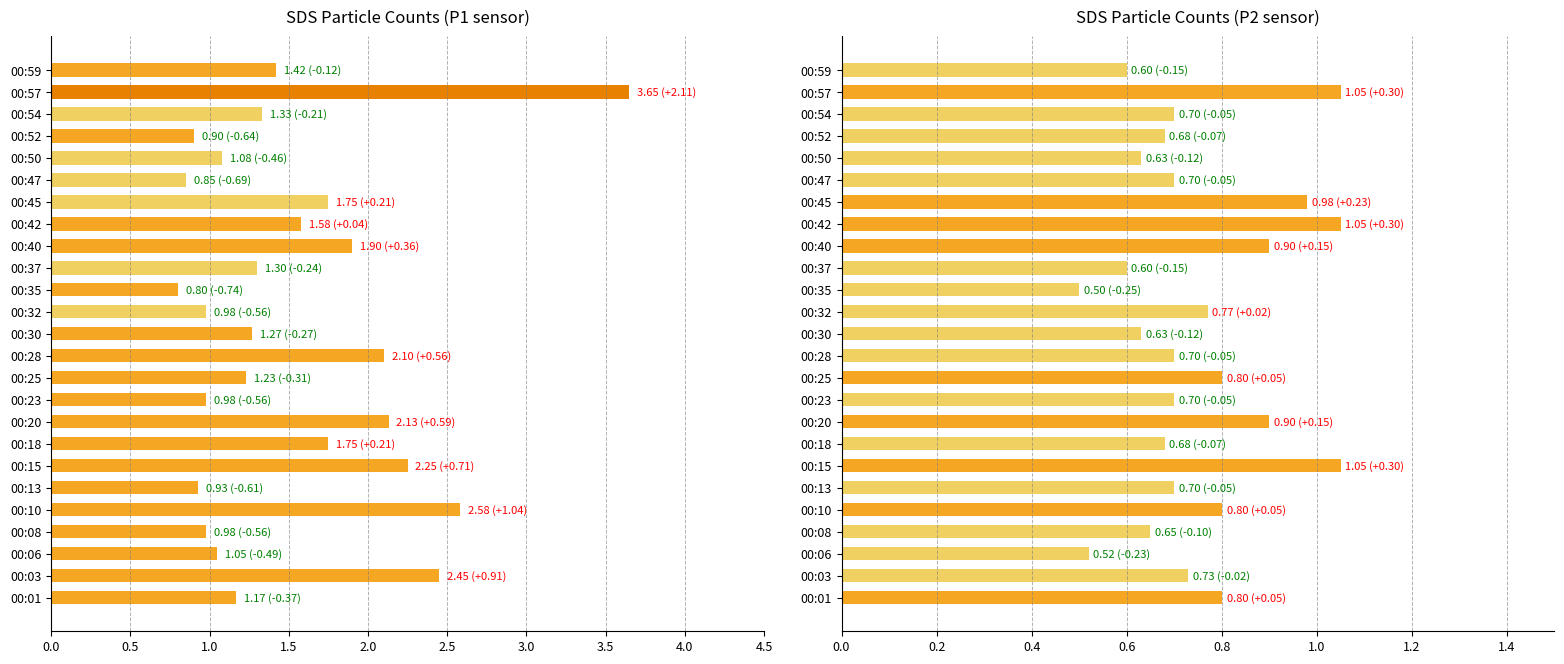

What is the minimum value shown in the chart?

0.5